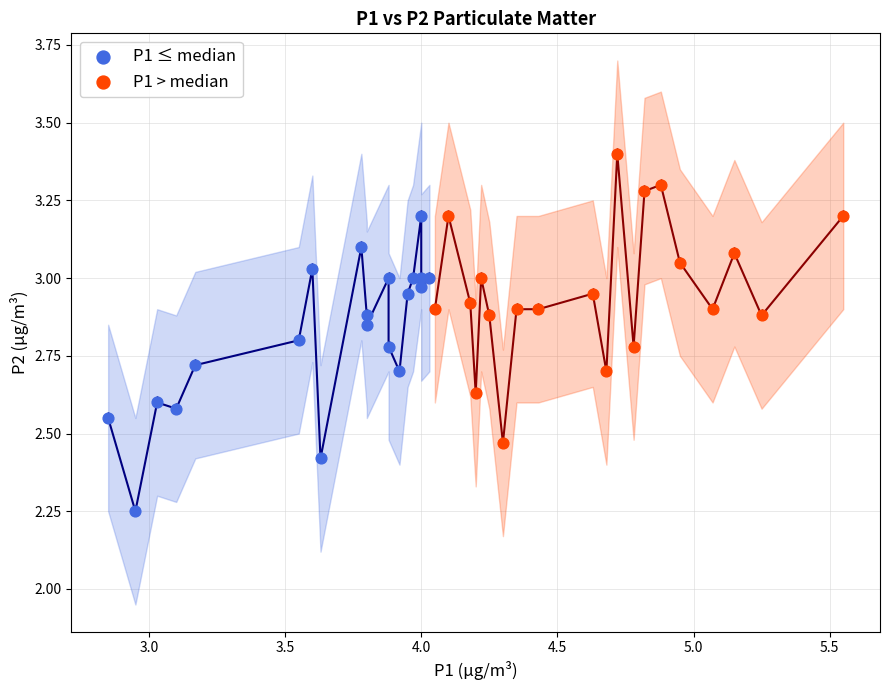

Which series reaches the minimum Y coordinate?

P1 ≤ median